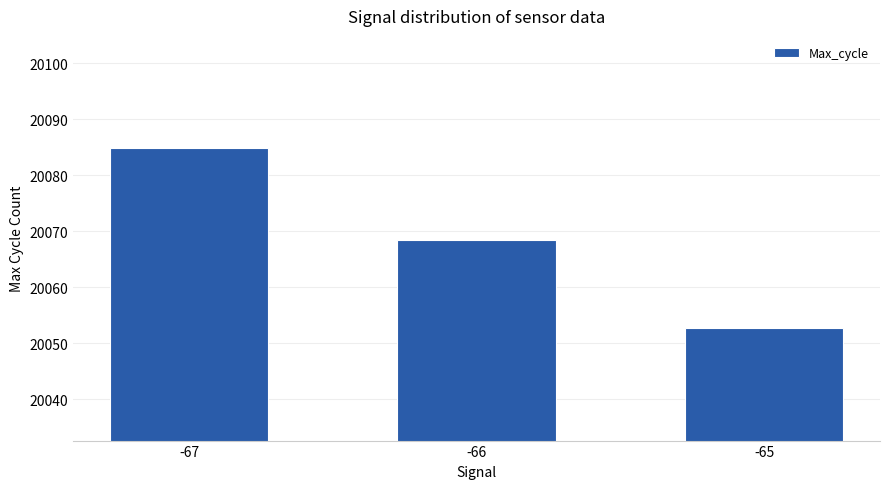

Reading right to left, list all the values displayed in this chart.

-65=20052.7	-66=20068.5	-67=20084.8